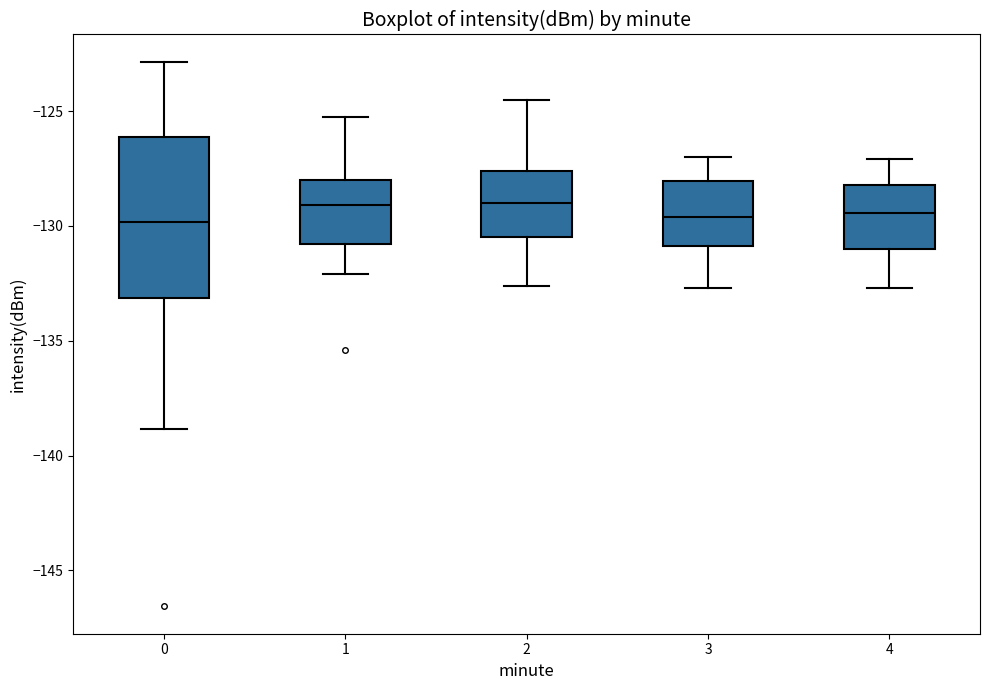

Which box is the tallest, from its lower edge to its upper edge?

0